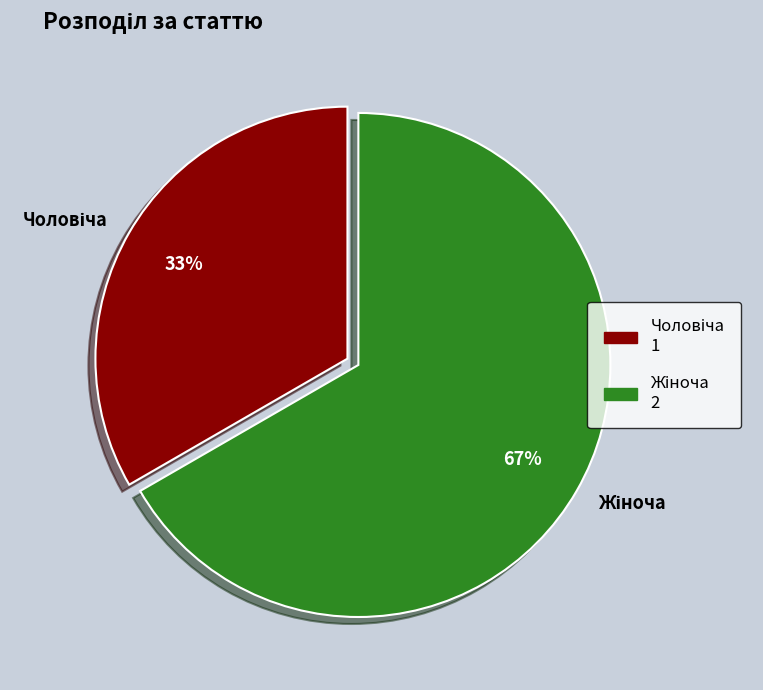

Is there any slice that represents more than half of the pie?

Yes